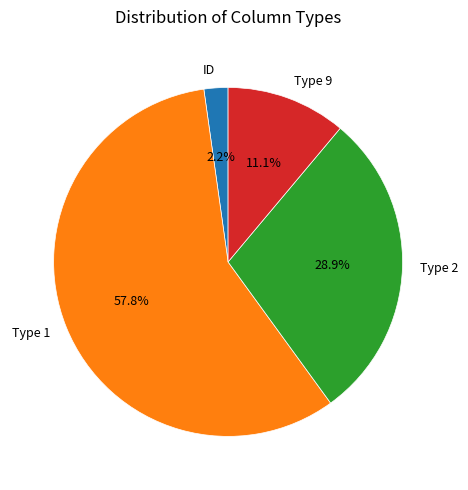

Is there any slice that represents more than half of the pie?

Yes